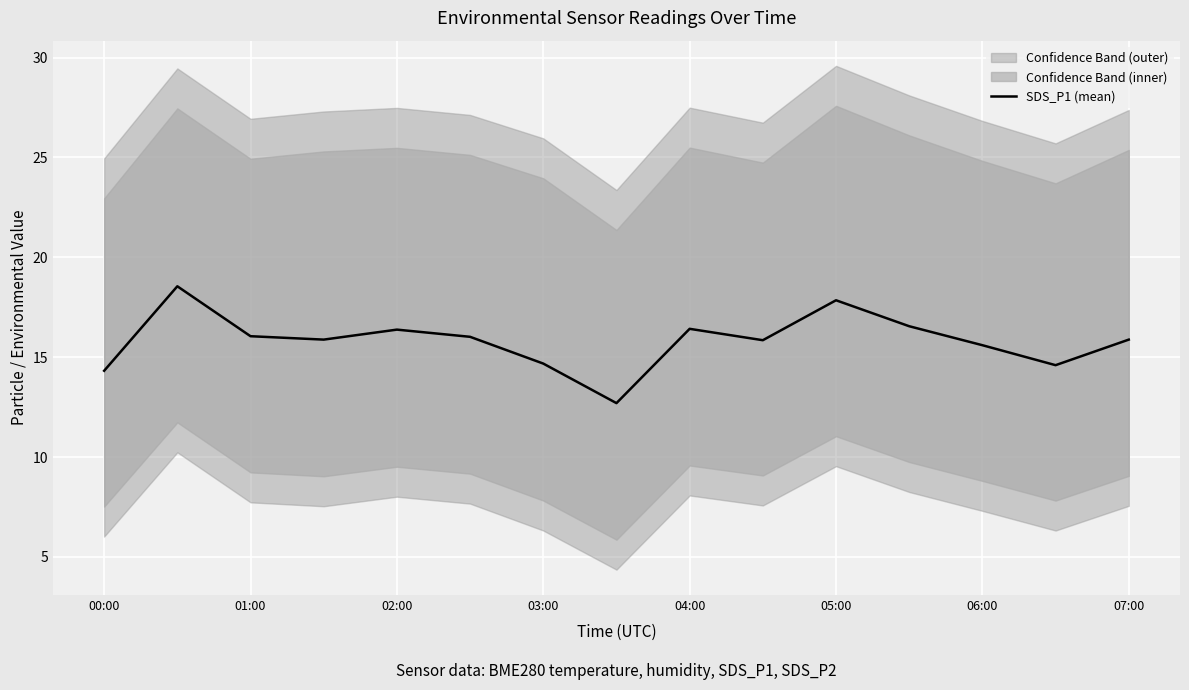

Is it true that SDS_P1 (mean) equals 16.1 at 01:00?

True